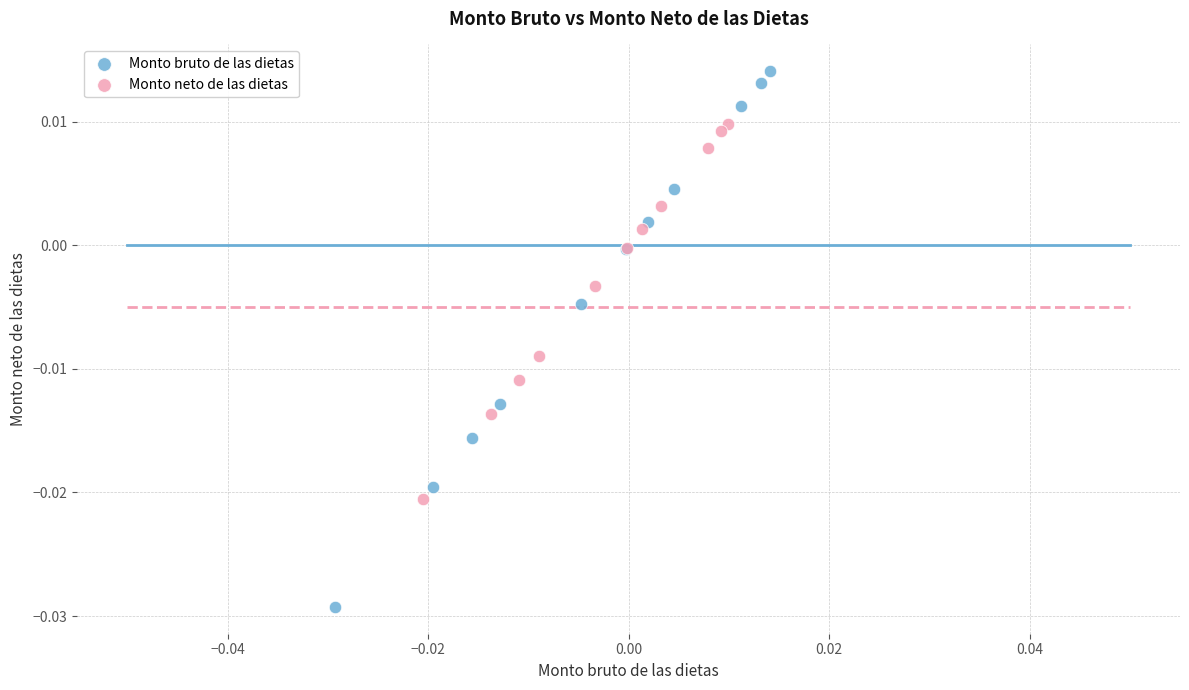

What are all the series names shown in the legend?

Monto bruto de las dietas, Monto neto de las dietas